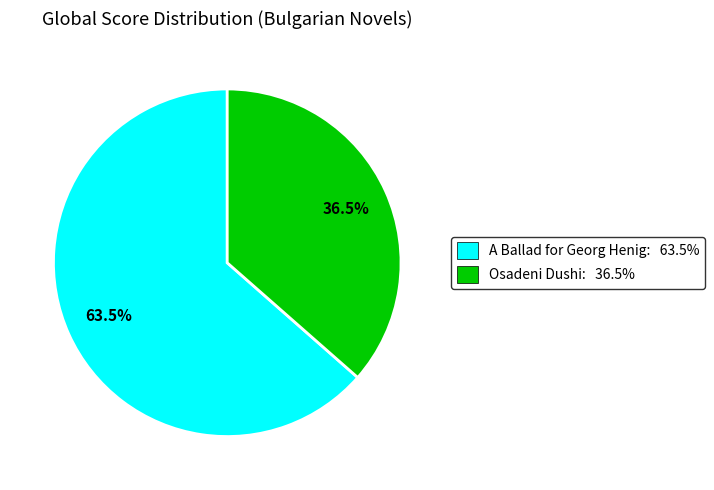

Rank the categories by value from highest to lowest.

A Ballad for Georg Henig: 63.5%, Osadeni Dushi: 36.5%